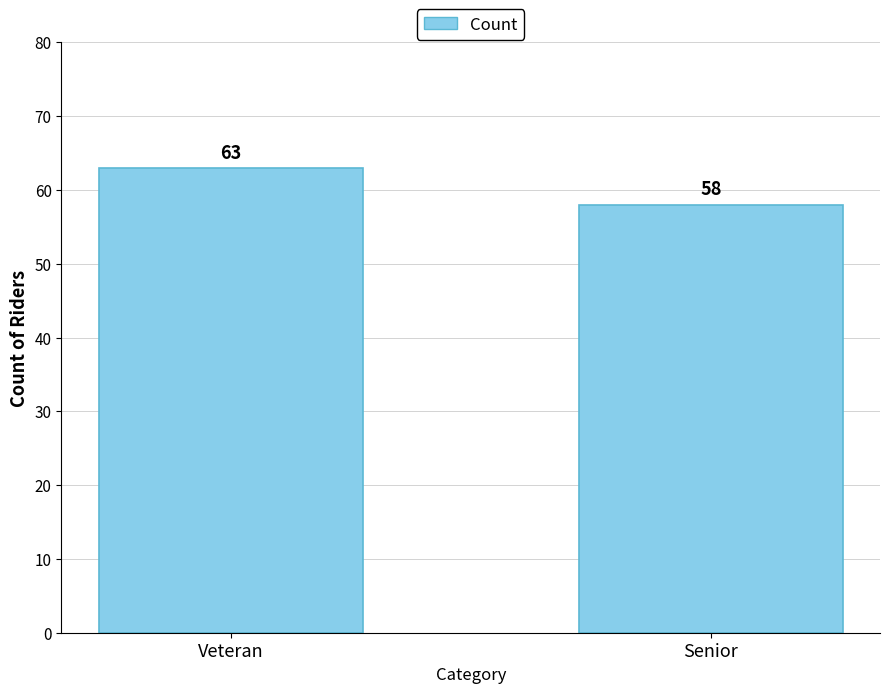

List the labels in order of value, smallest first.

Senior, Veteran